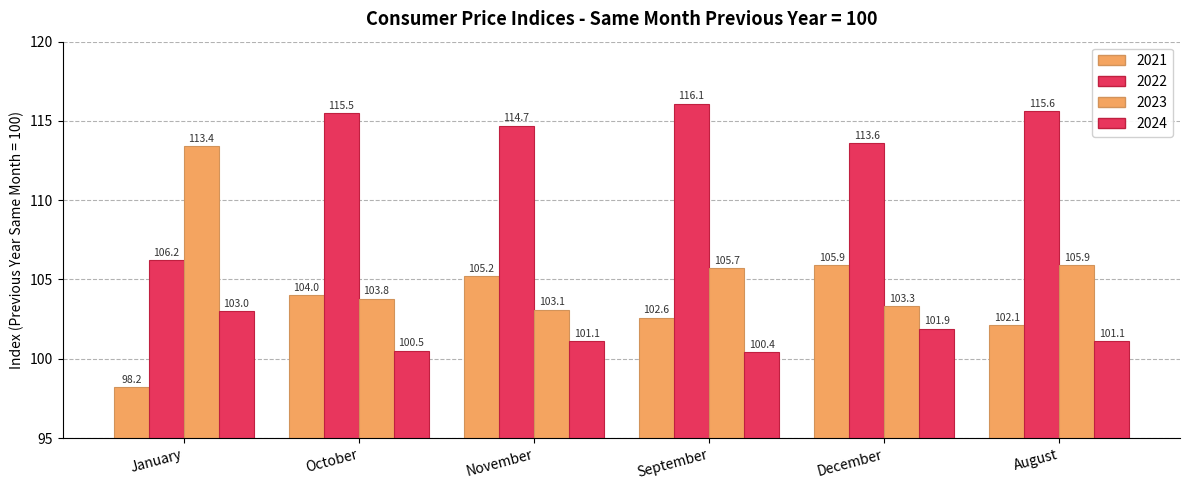

How many bars are there in total?

24